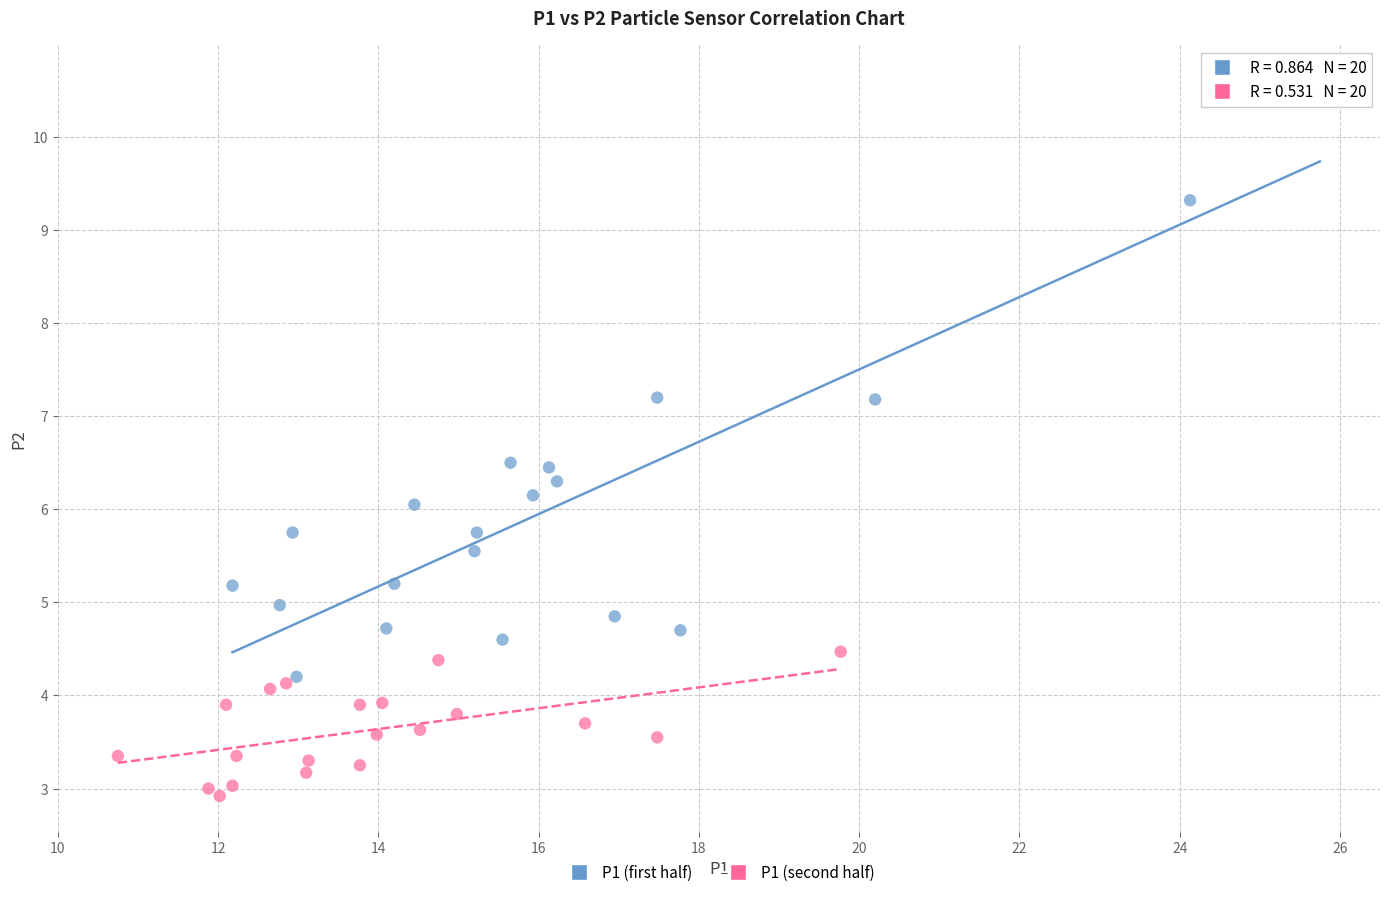

Which series contains the lowest Y value?

P1 (second half)